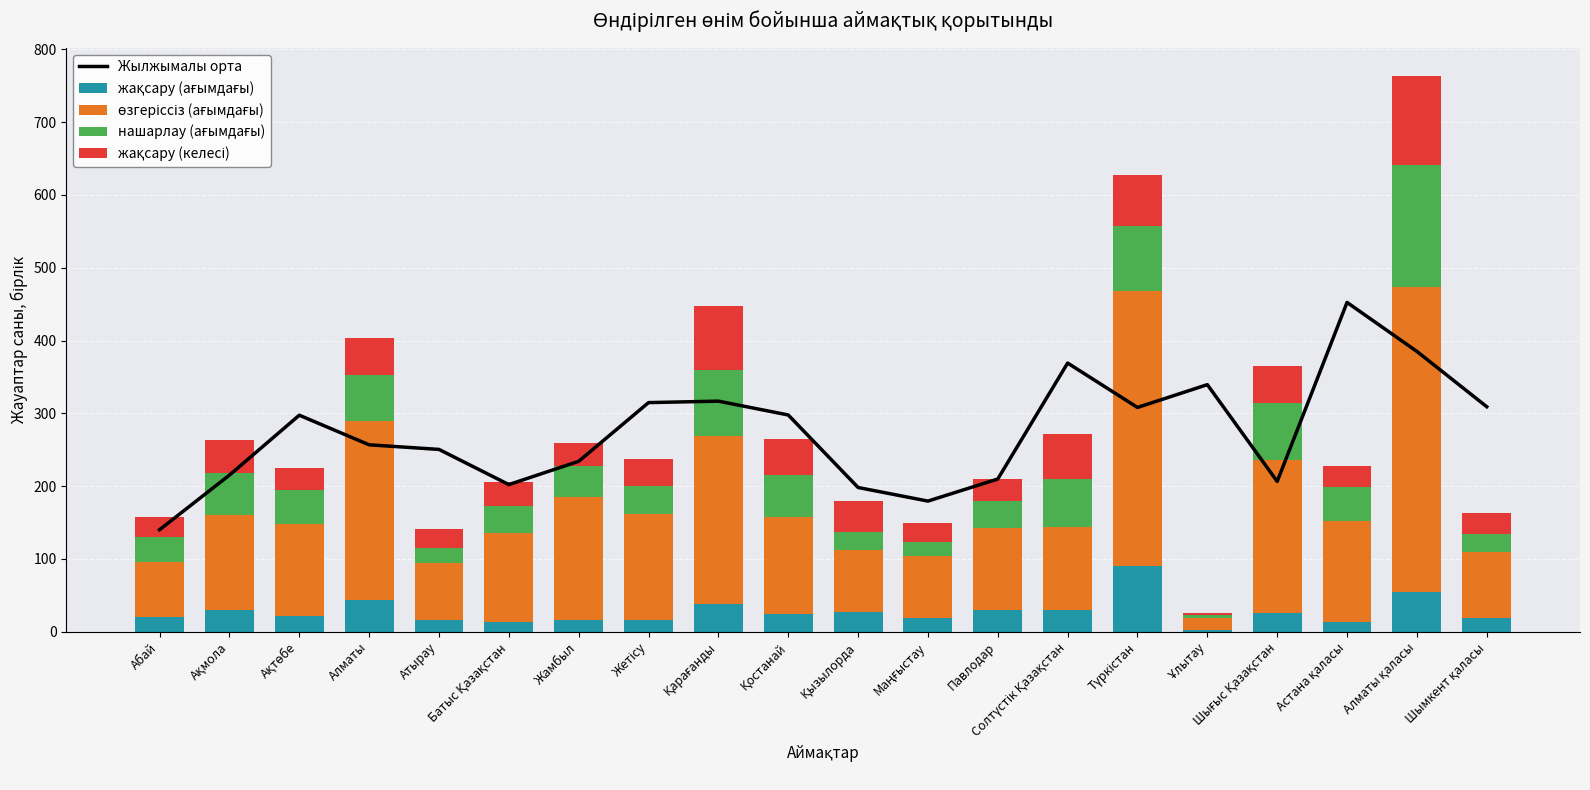

What is the label of the 19th bar from the right?

Ақмола